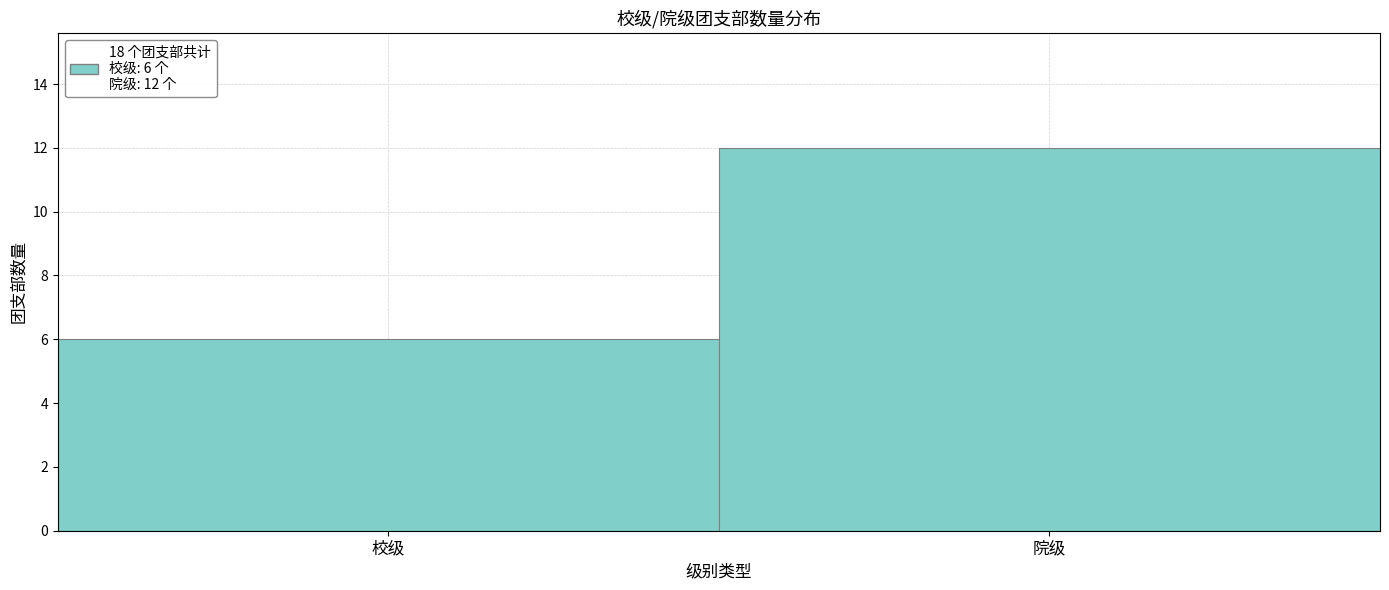

Reading left to right, list all the values displayed in this chart.

校级=6	院级=12